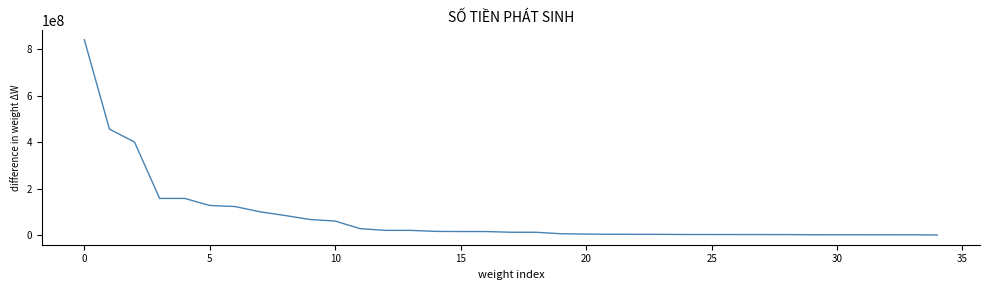

What is the difference between the maximum and minimum values?

839700000